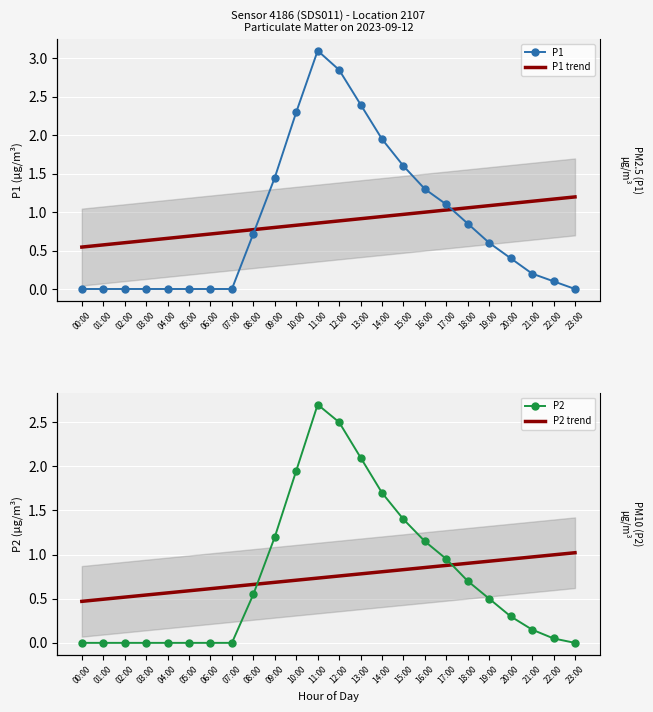

The P1 series shows 0.3 at 18:00. True or false?

False